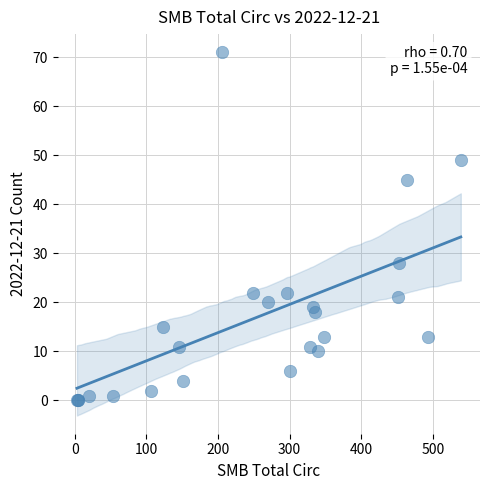

What Y value in the scatter plot is closest to 35?

28